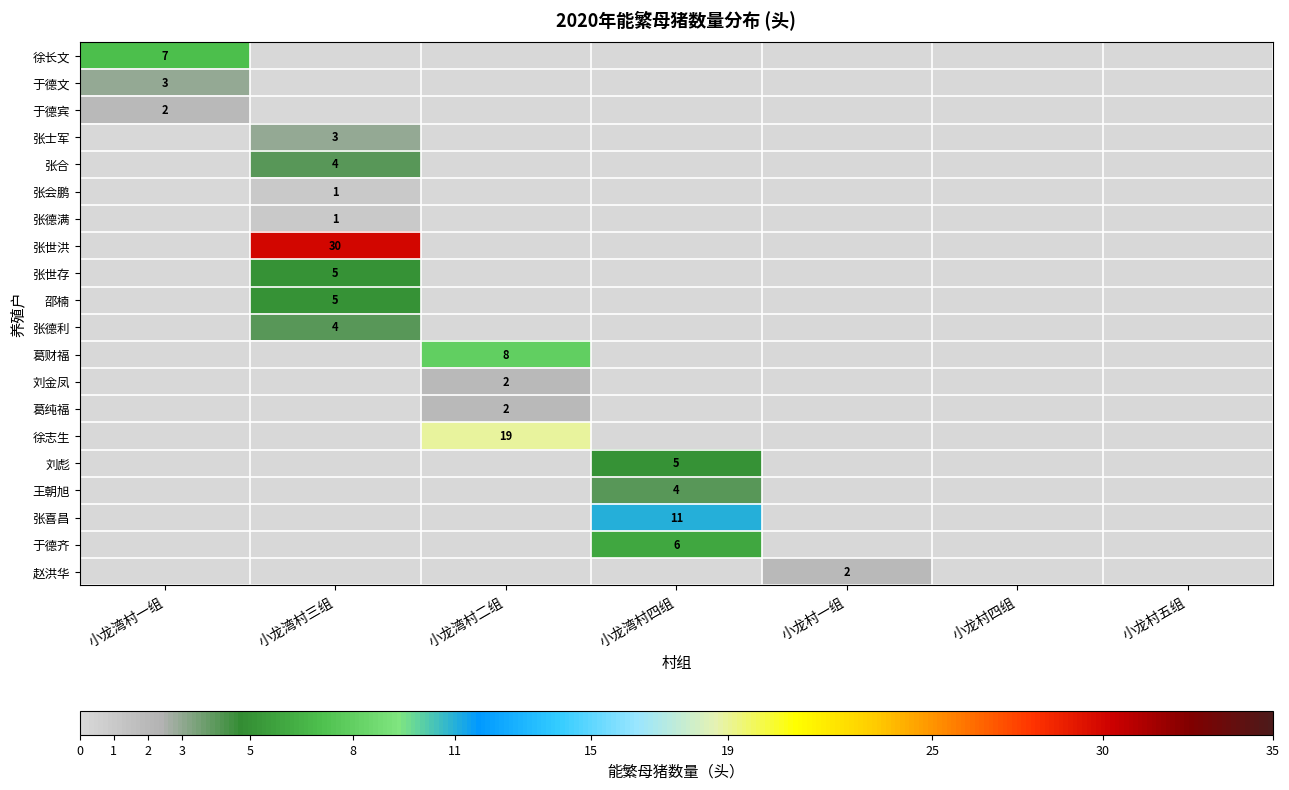

The 徐志生 series shows 19 at 小龙湾村二组. True or false?

True